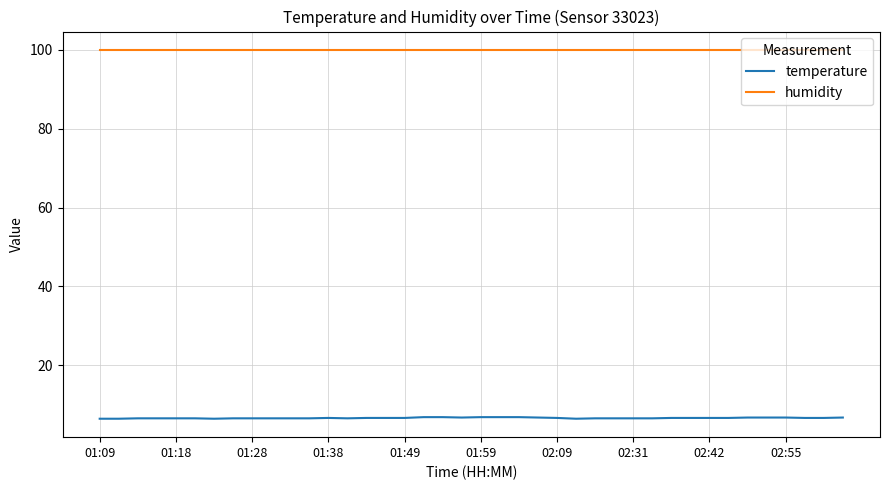

What is the smallest value displayed?

6.5